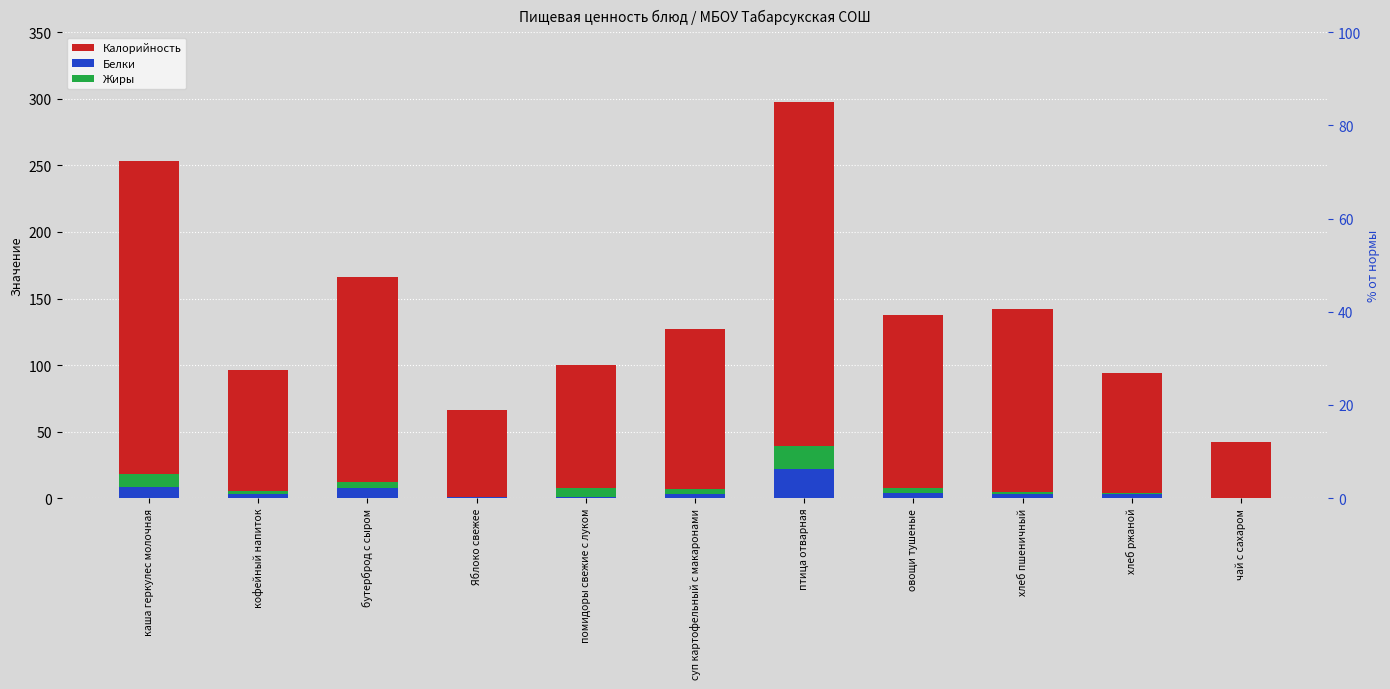

What are all the series names shown in the legend?

Калорийность, Белки, Жиры